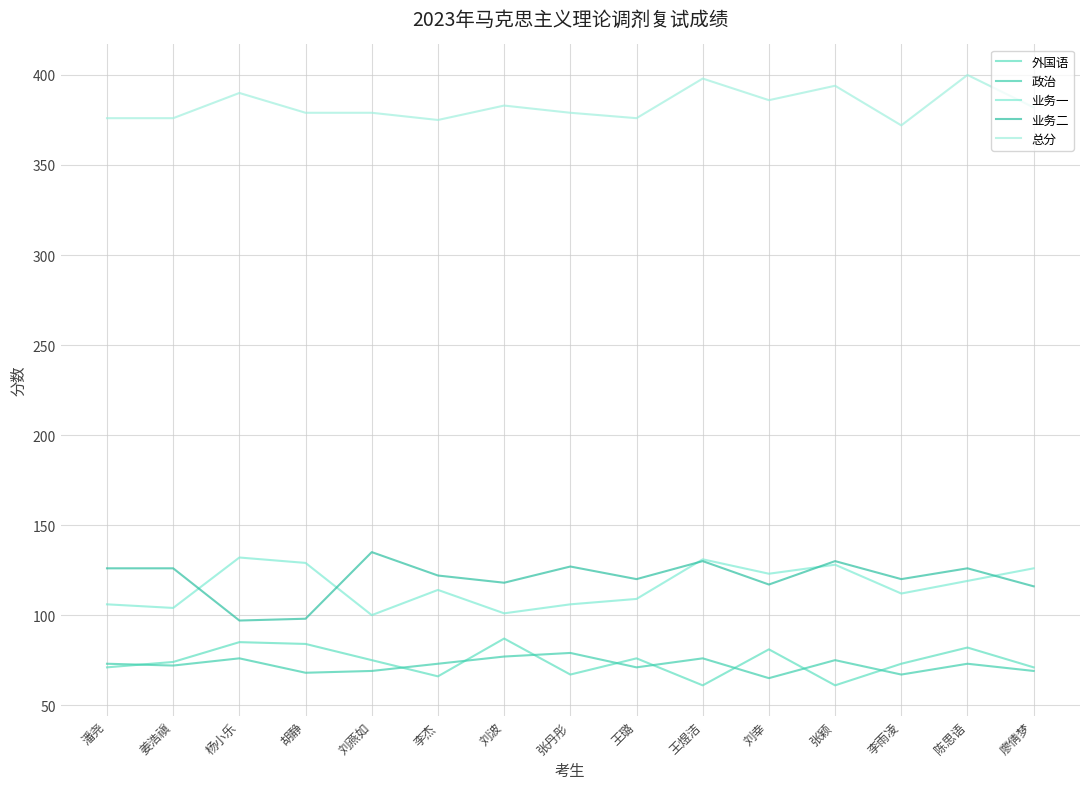

What is the label of the 7th point from the right?

王璐